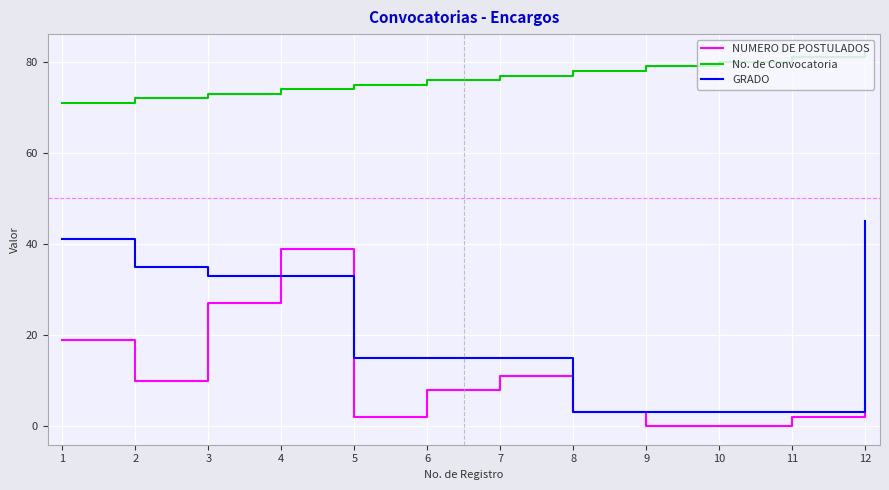

Which label corresponds to the largest value in the chart?

12